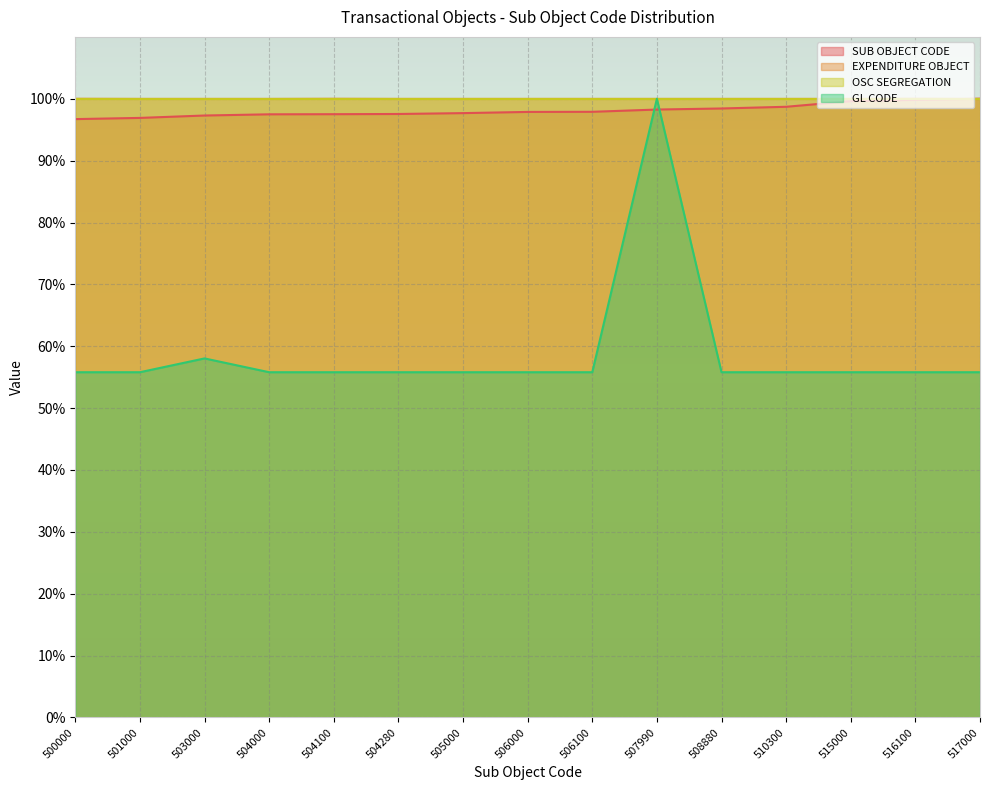

How many lines are shown in the chart?

4